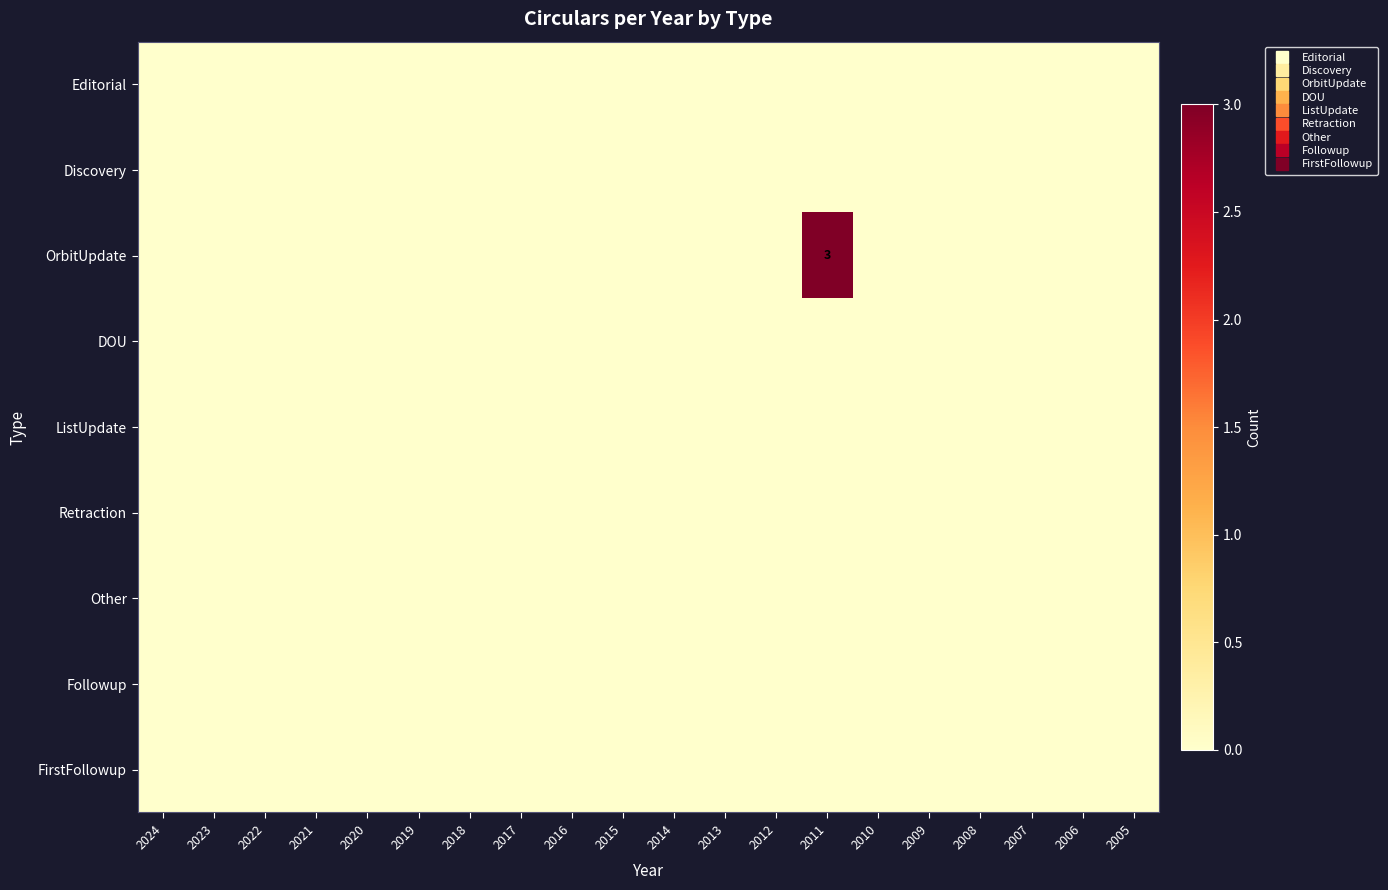

Rank the categories by Discovery value from lowest to highest.

2024, 2023, 2022, 2021, 2020, 2019, 2018, 2017, 2016, 2015, 2014, 2013, 2012, 2011, 2010, 2009, 2008, 2007, 2006, 2005